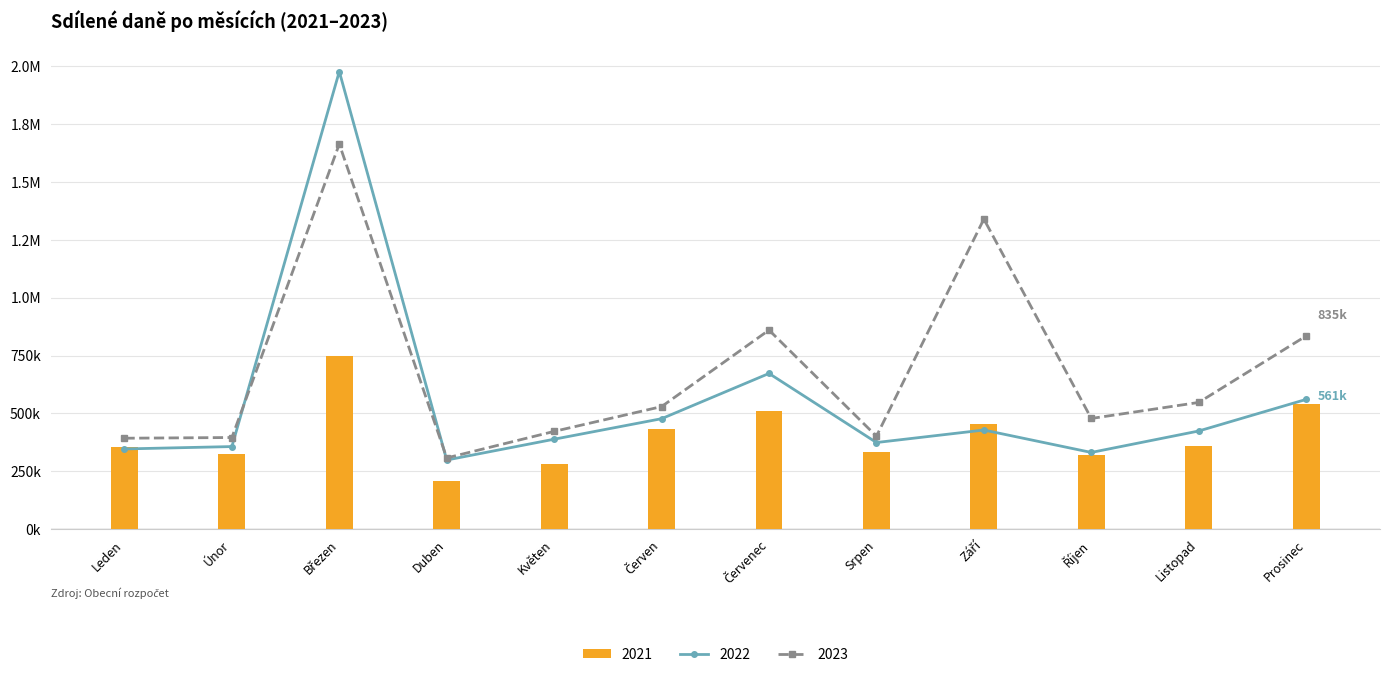

What is the sum of the 2023 values at Září and Říjen?

1818184.0